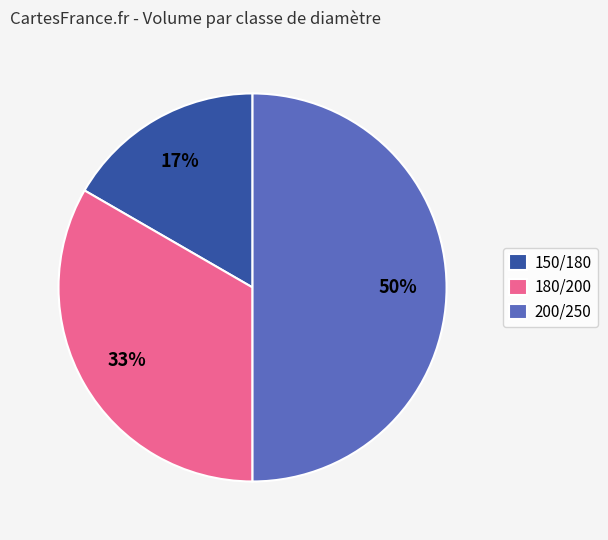

To the nearest percent, what is the difference between the largest and smallest slice percentages?

33%